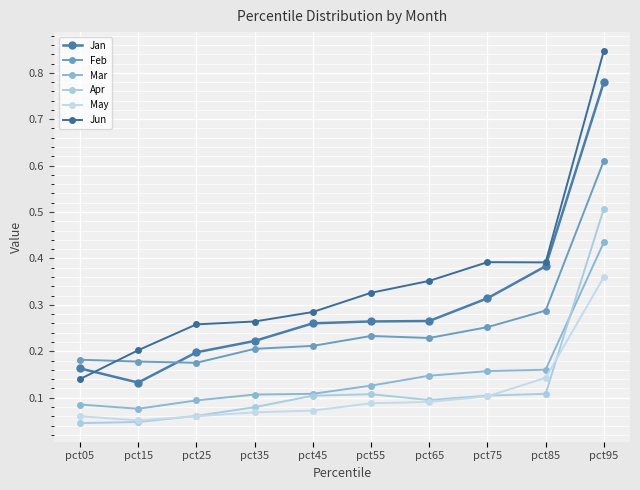

At which label is Jan closest to 0?

pct15